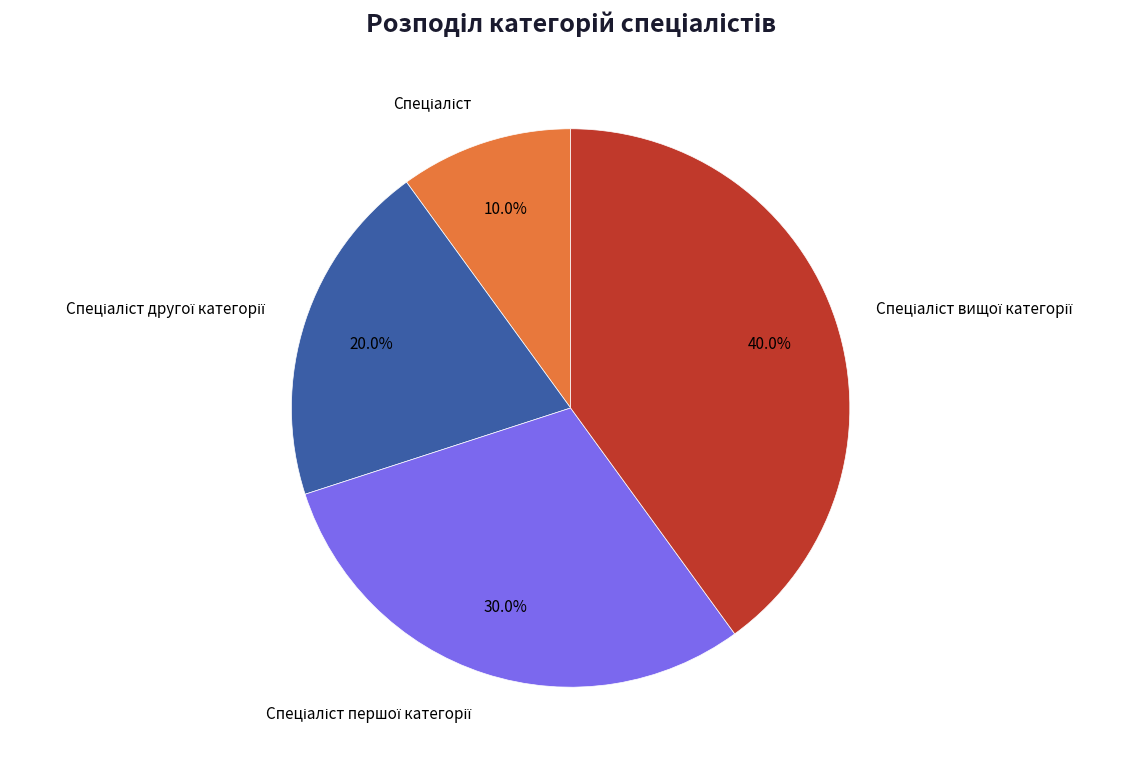

Is there any slice that represents more than half of the pie?

No